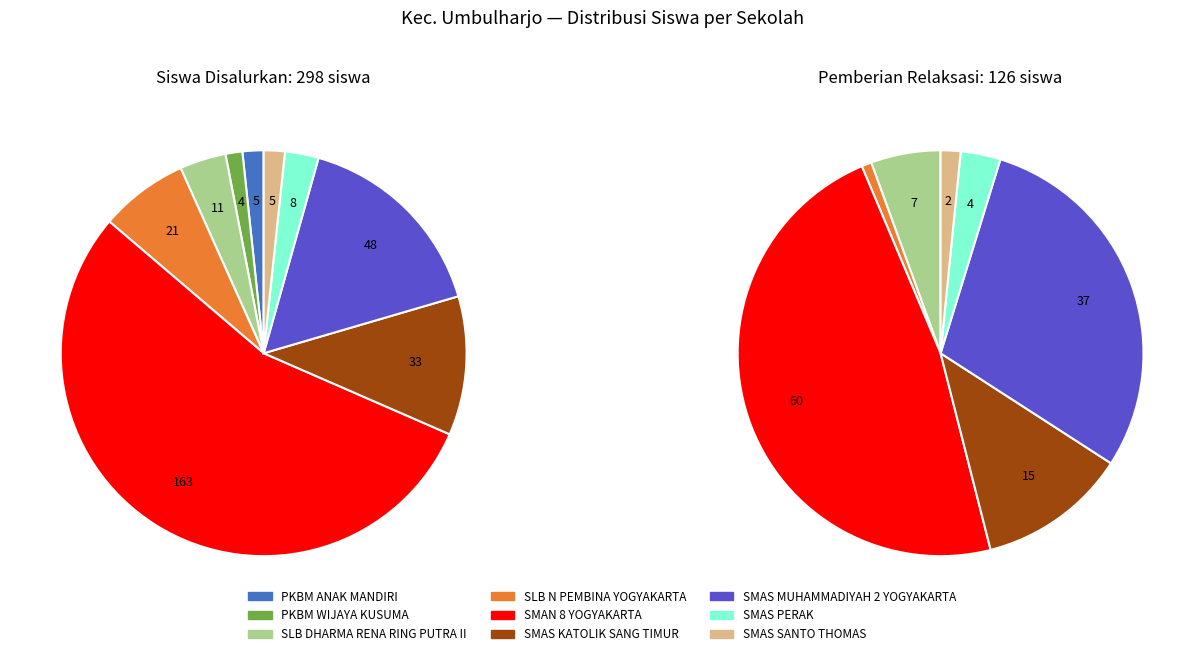

How many segments does this pie chart have?

9